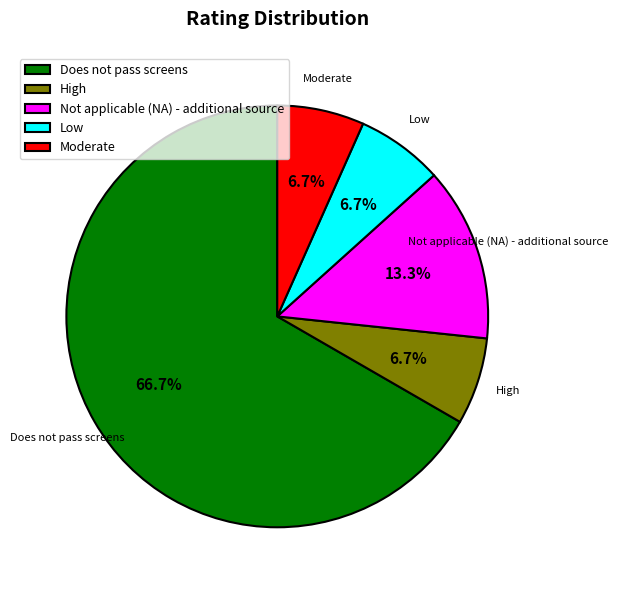

To the nearest percent, what is the difference between the largest and smallest slice percentages?

60%